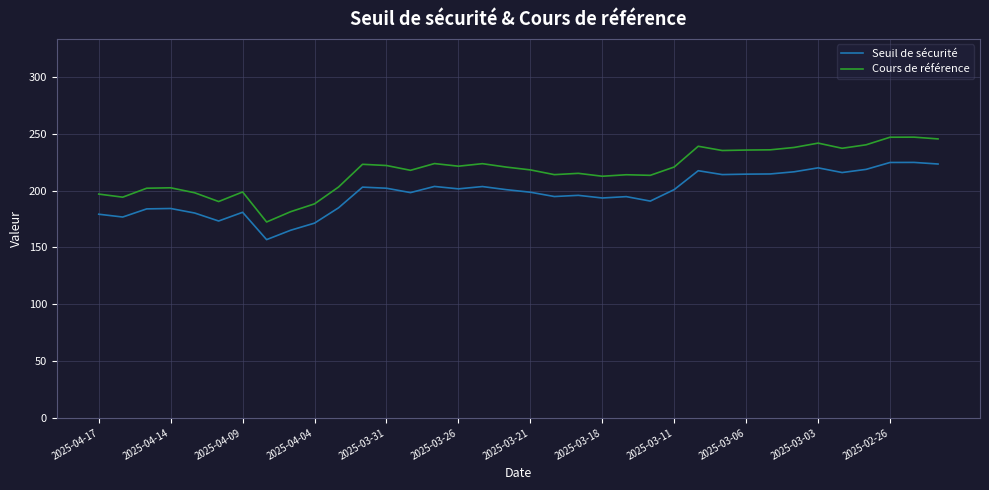

Which series has the largest total across all categories?

Cours de référence